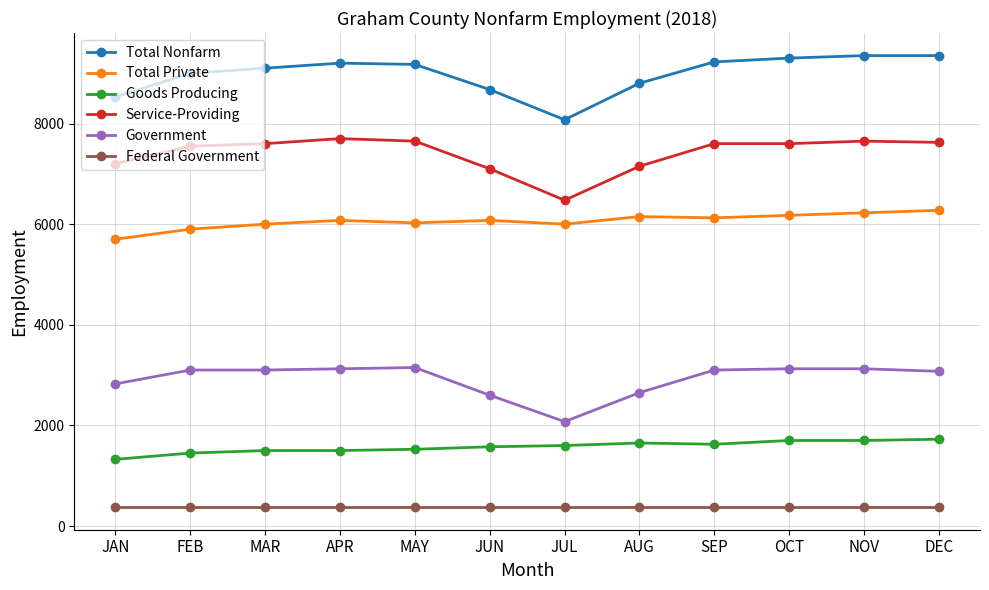

True or false: Service-Providing and Government intersect in this chart.

False